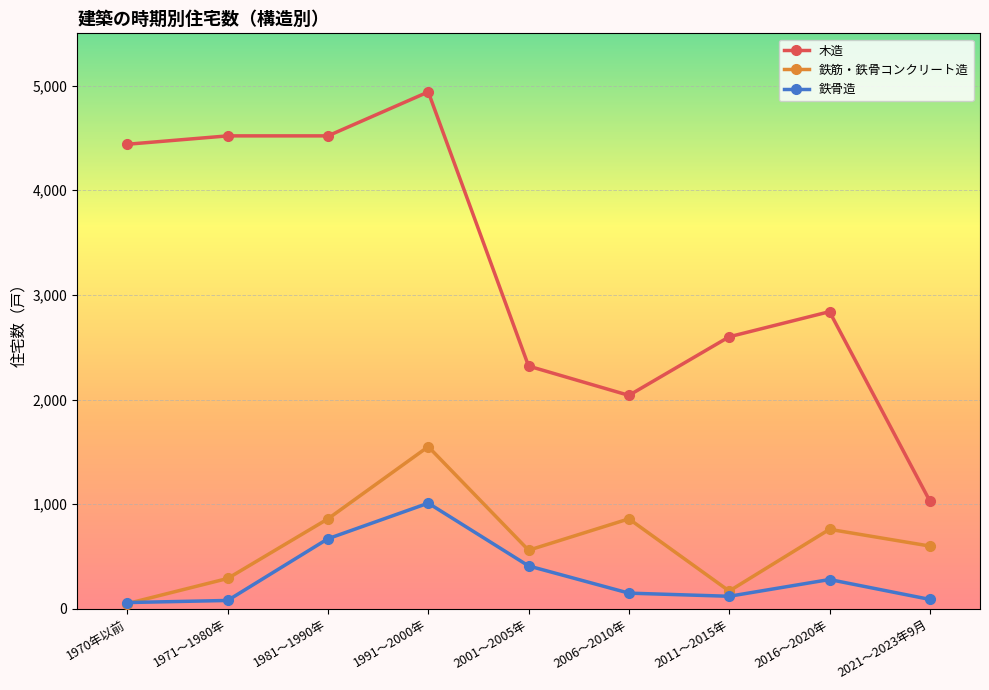

What is the value of the 木造 point at the 7th from the left?

2600